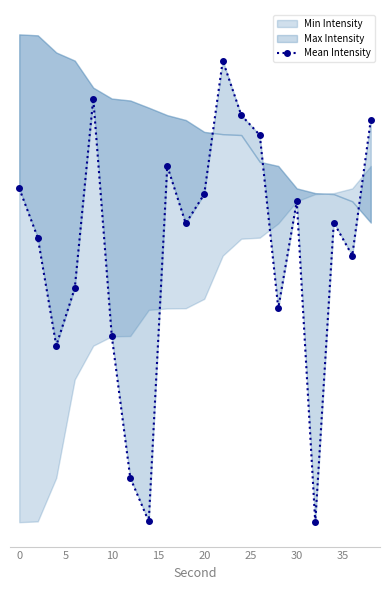

How many interior local peaks (higher than both neighbors) does the data have?

5